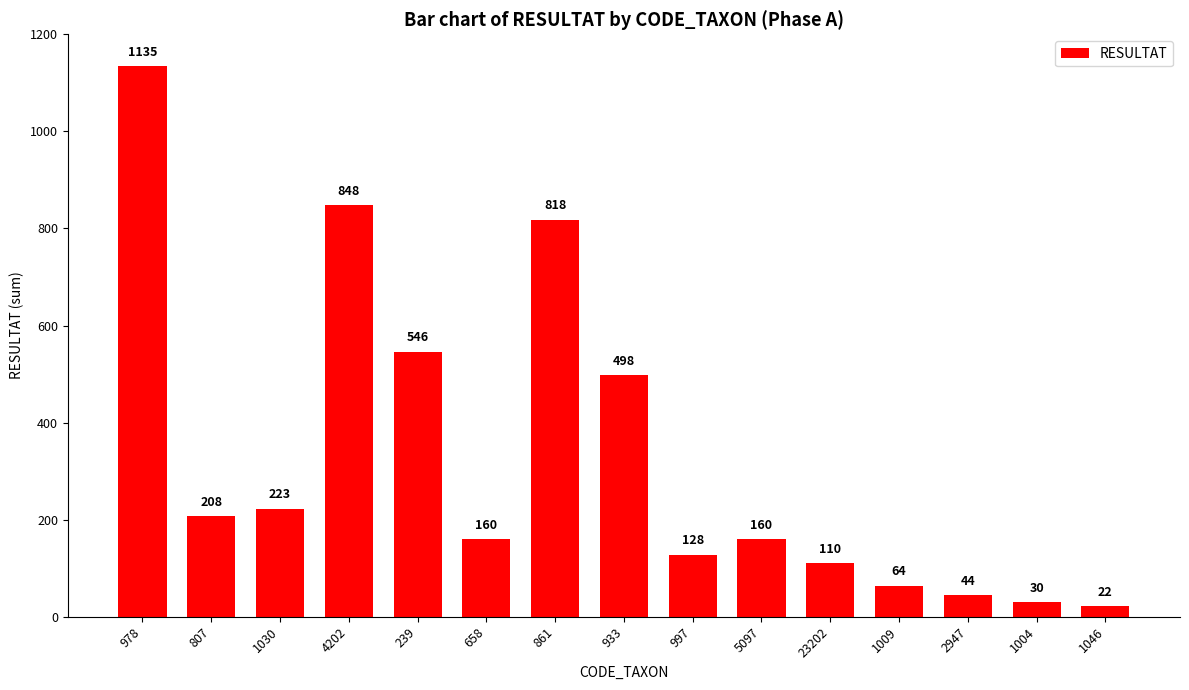

Approximately how many times larger is the value at 239 compared to 1030?

2.4